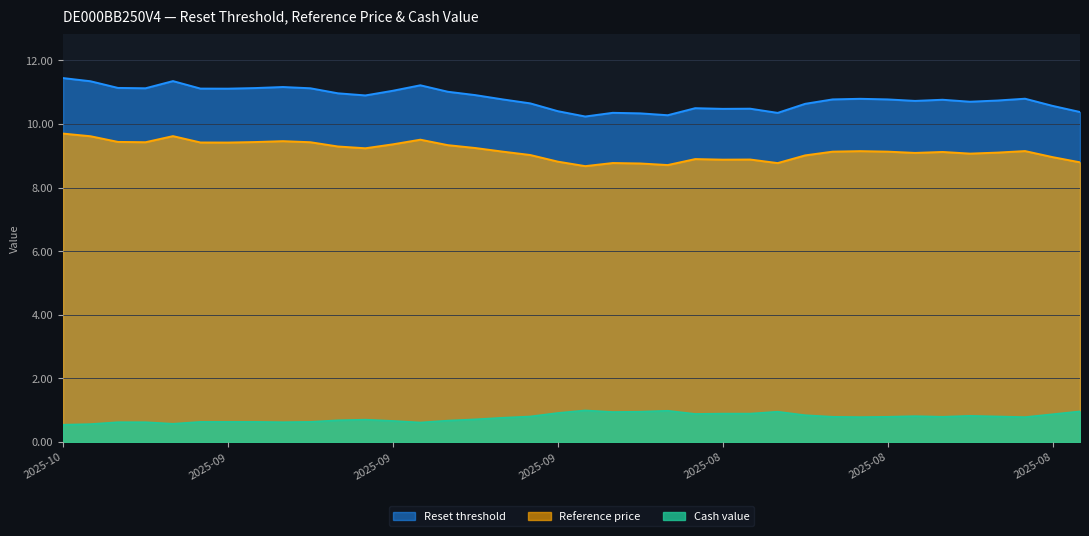

True or false: Reference price and Cash value intersect in this chart.

False